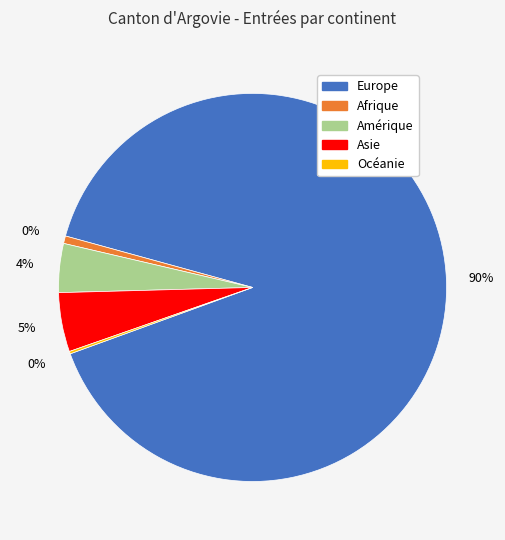

To the nearest percent, what is the difference between the largest and smallest slice percentages?

90%